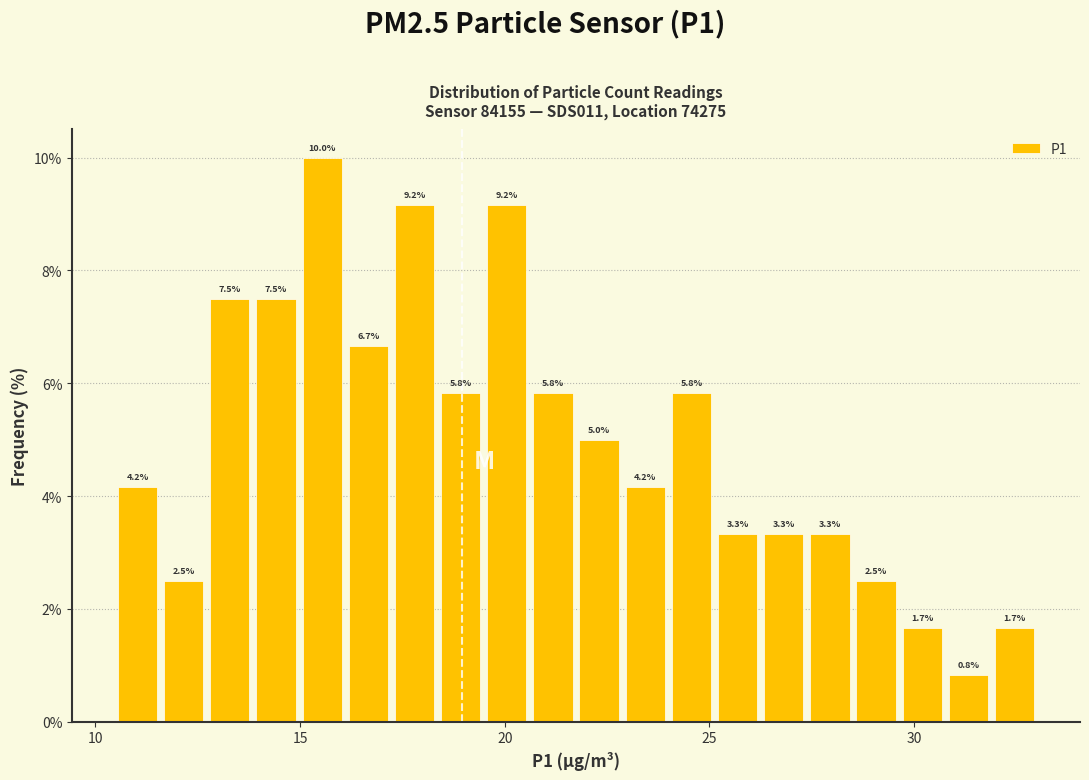

Read against the x-axis, roughly where is the centre of the tallest bar?

15.5